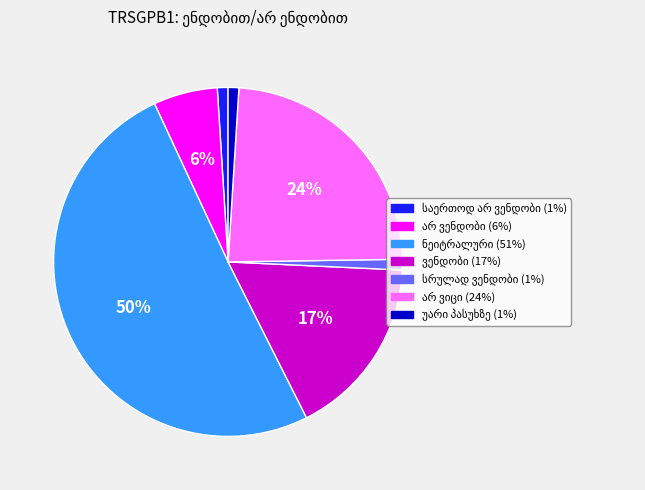

To the nearest percent, what is the average slice percentage?

14%